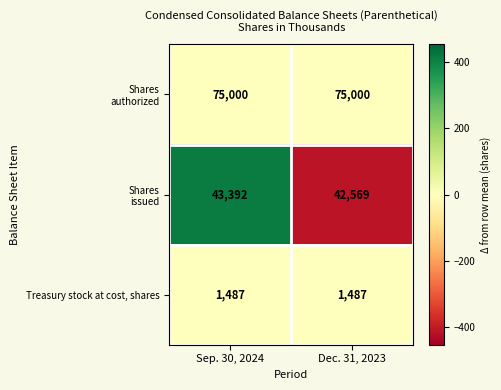

What is the spread (max minus min) of values at Dec. 31, 2023?

73513